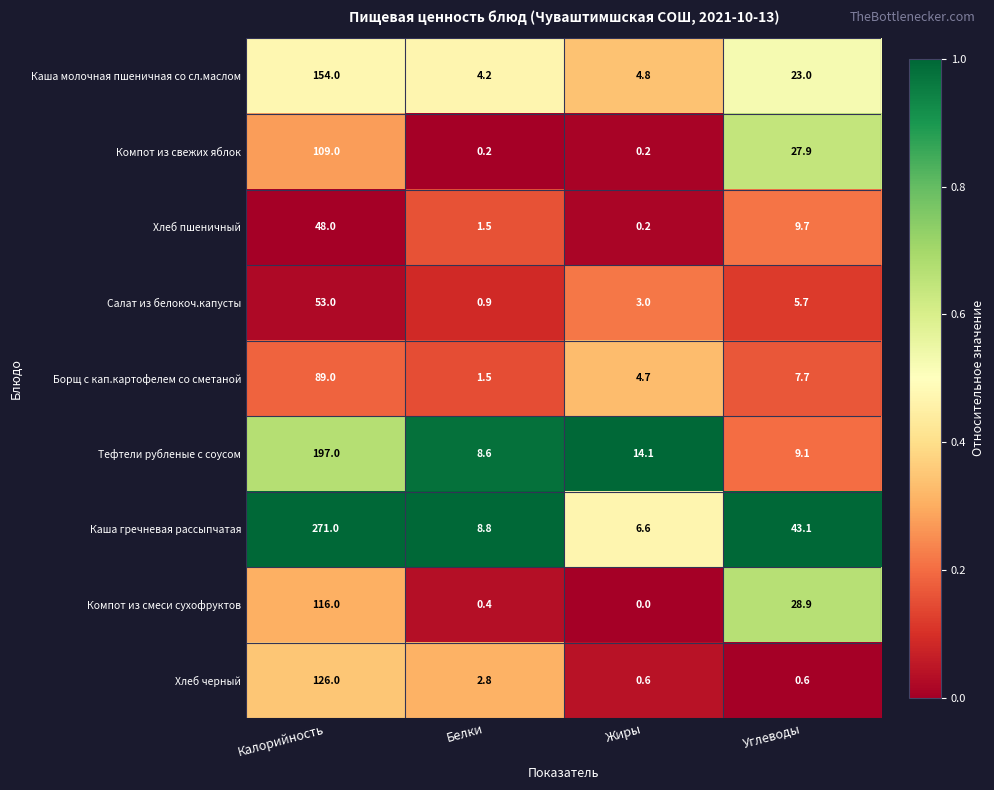

Which label corresponds to the largest value in the chart?

Калорийность